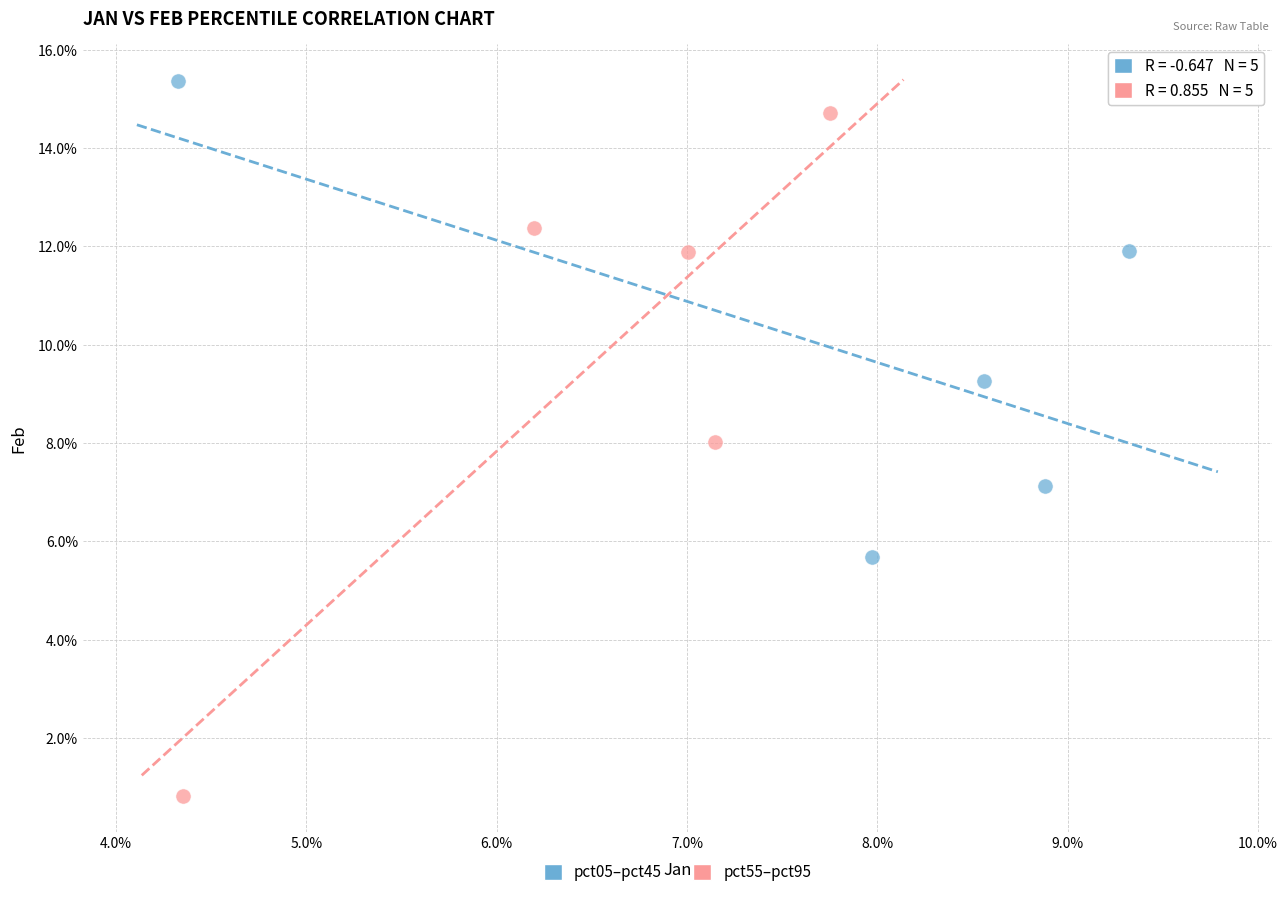

Which series has the widest spread of Y values?

pct55–pct95